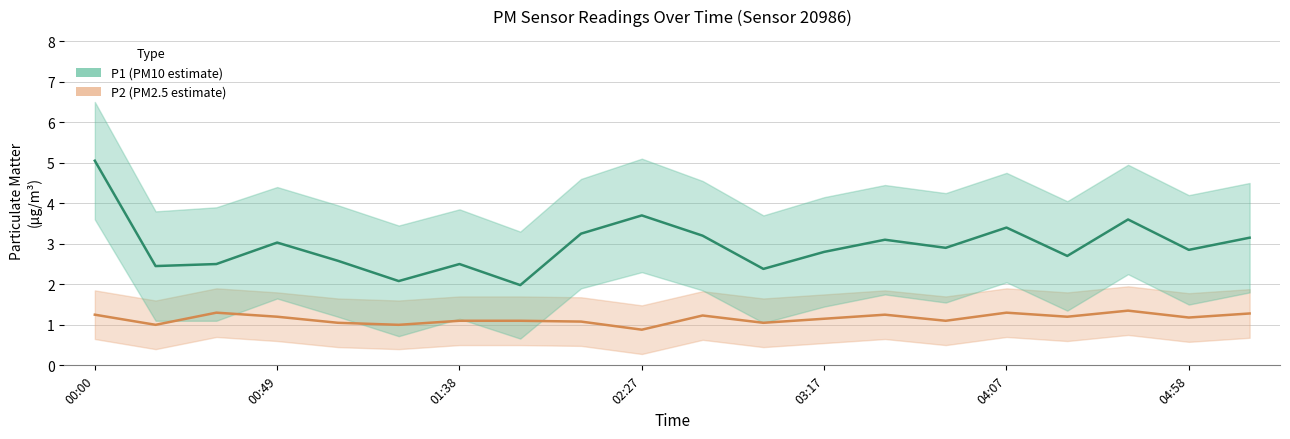

Reading left to right, list all the values displayed in this chart.

P2: 1.2	1.0	1.3	1.2	1.1	1.0	1.1	1.1	1.1	0.9	1.2	1.1	1.1	1.2	1.1	1.3	1.2	1.4	1.2	1.3
P1: 5.0	2.5	2.5	3.0	2.6	2.1	2.5	2.0	3.2	3.7	3.2	2.4	2.8	3.1	2.9	3.4	2.7	3.6	2.9	3.1